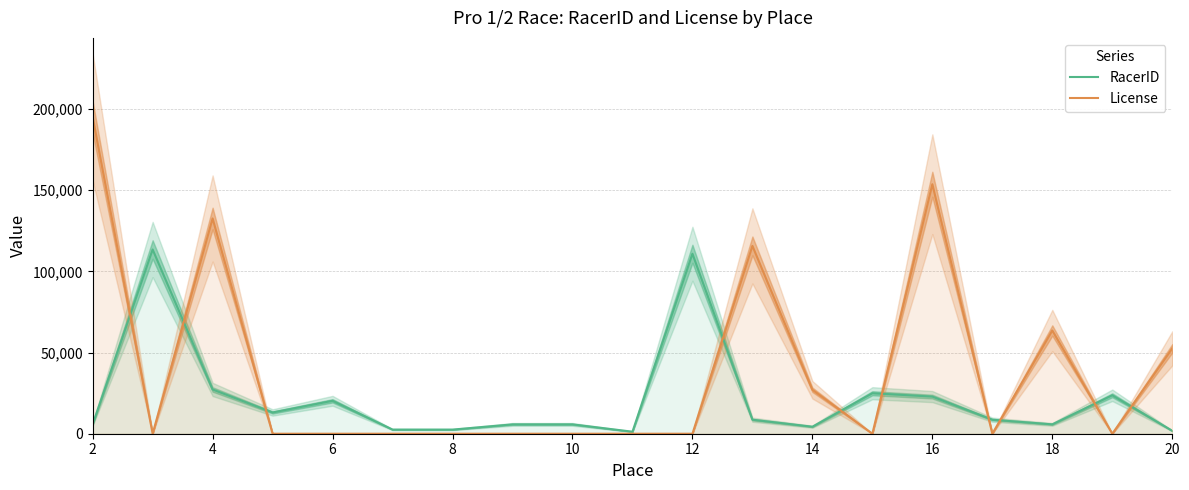

Rank the series at 12 from lowest to highest value.

License, RacerID